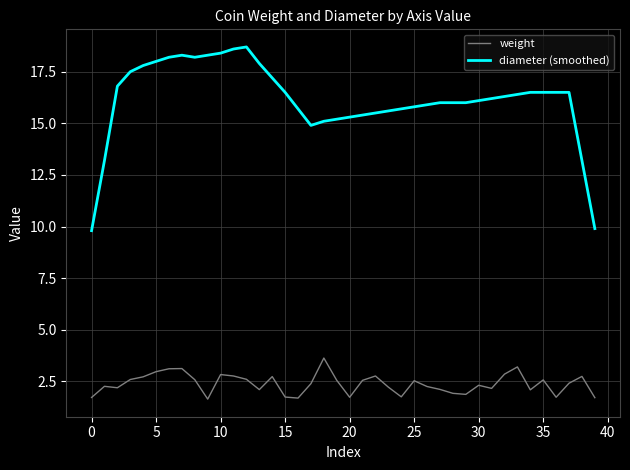

Which series has the largest total across all categories?

diameter (smoothed)